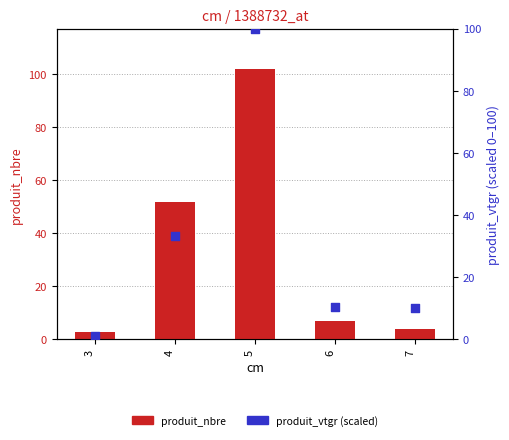

At which category is the sum across all series the highest?

5